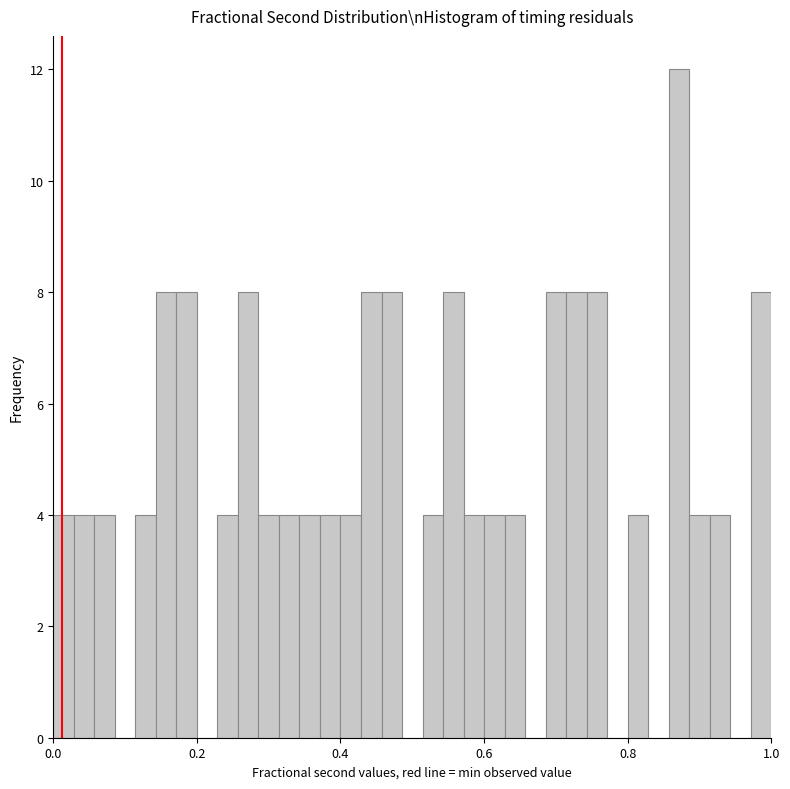

Read against the x-axis, roughly where is the centre of the tallest bar?

0.88